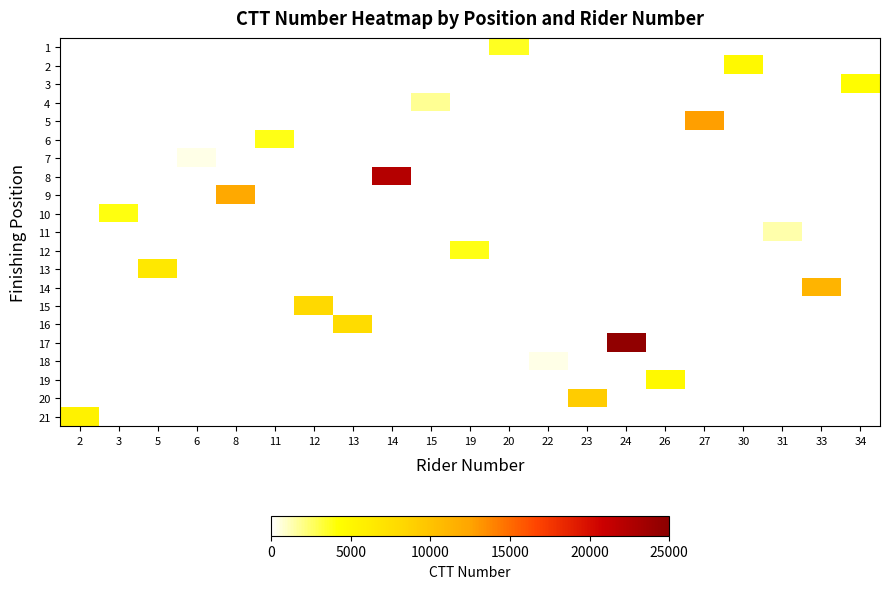

How many positive values does the 18 series have?

1